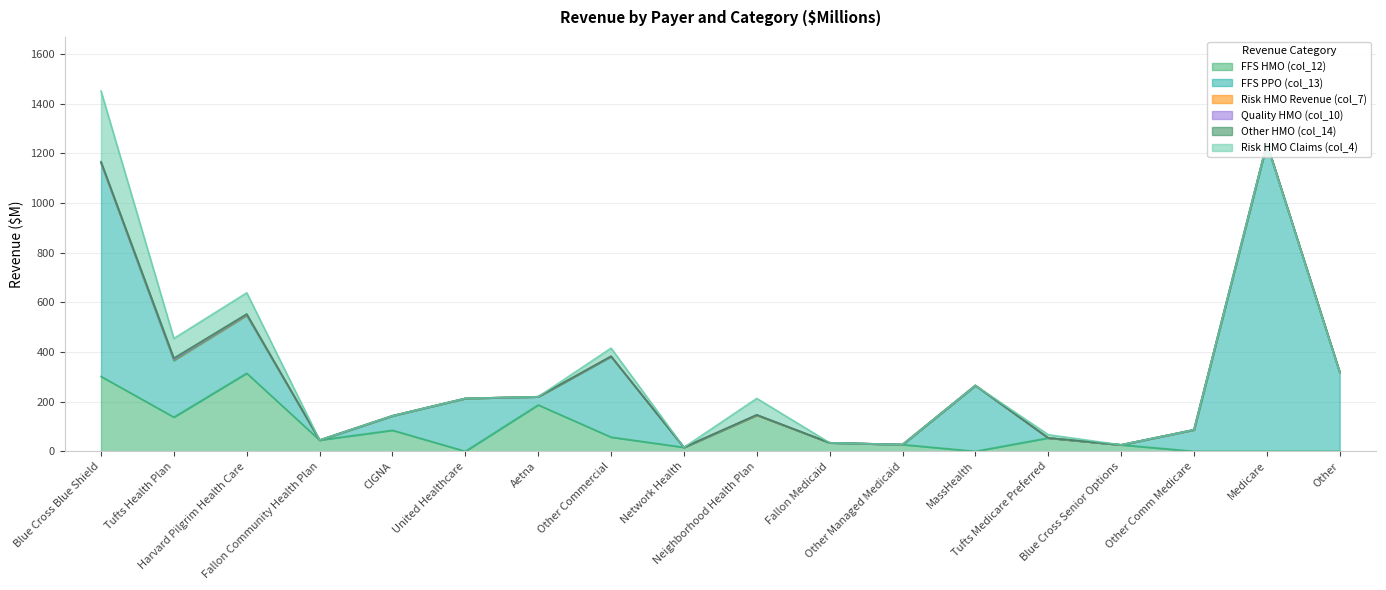

What is the label of the 13th point from the left?

MassHealth